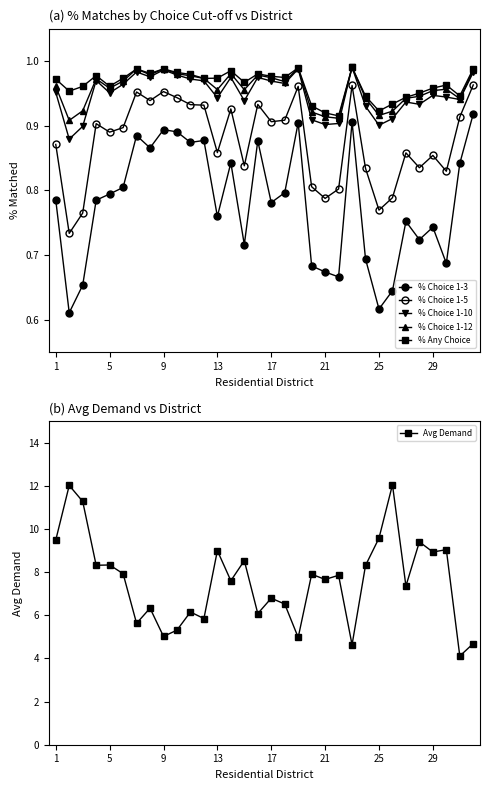

In % Any Choice, how many points are lower than both neighbors (excluding endpoints)?

9